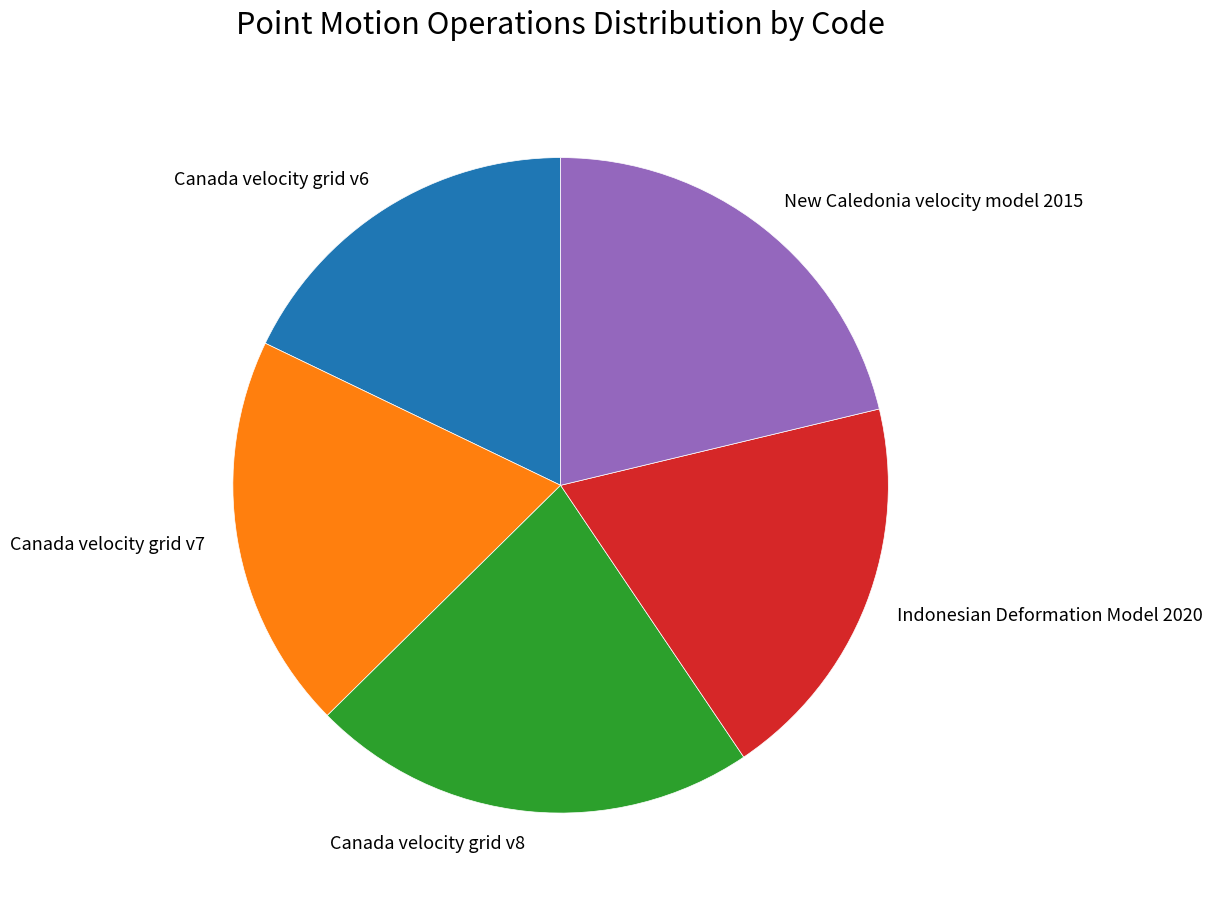

What is the largest slice in the pie chart?

Canada velocity grid v8